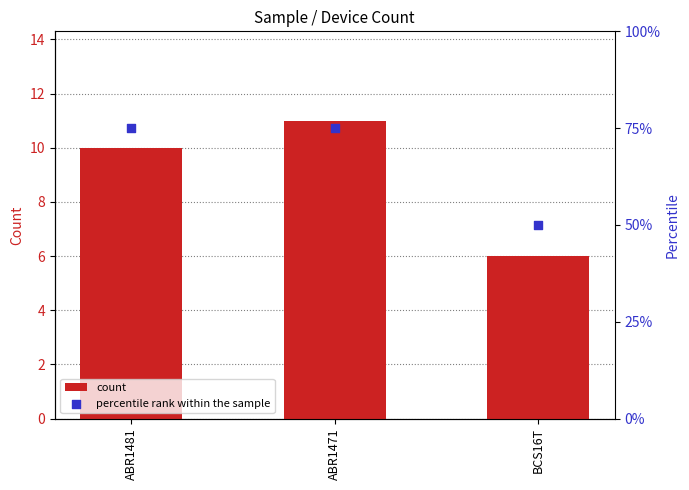

What are all the series names shown in the legend?

count, percentile rank within the sample